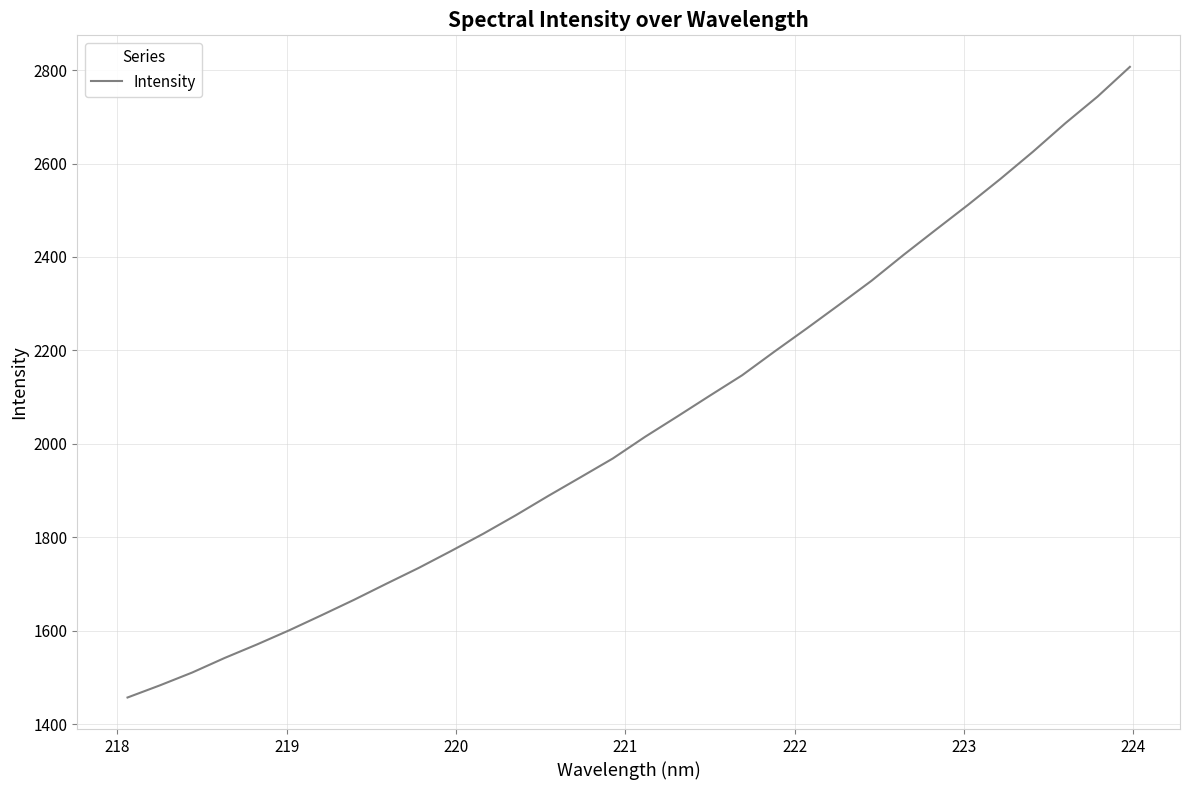

What is the maximum value shown in the chart?

2807.0